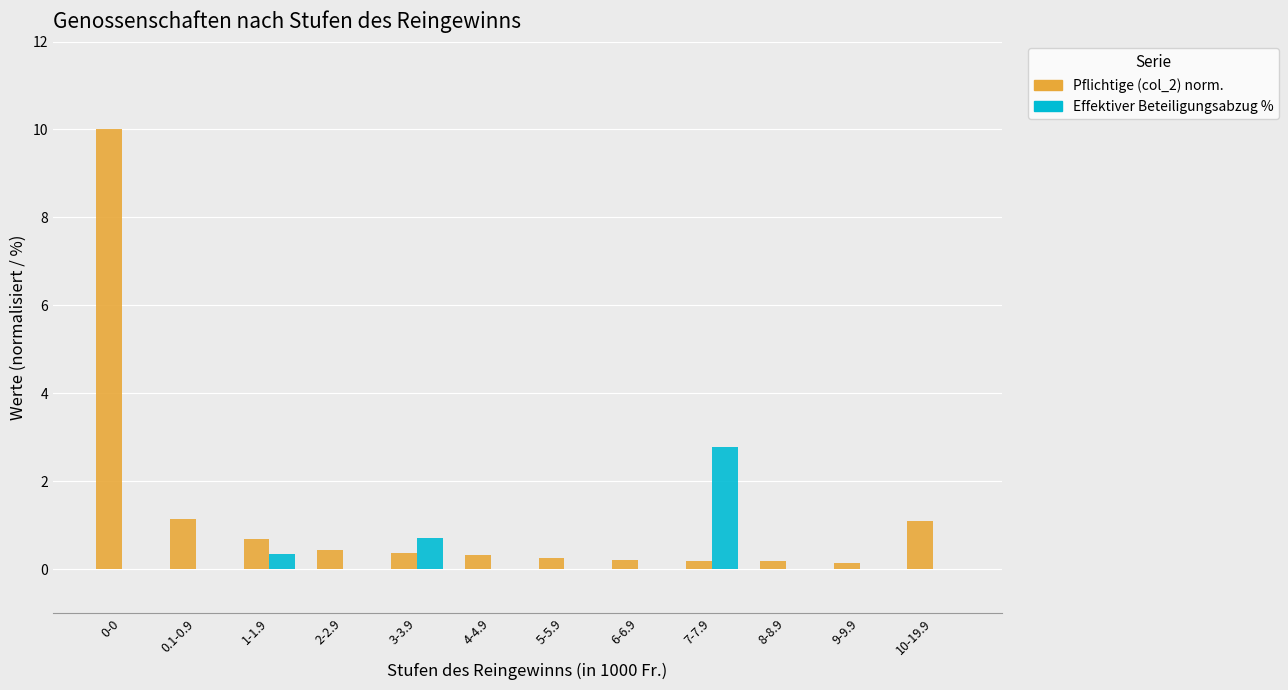

At which category is the sum across all series the highest?

0-0